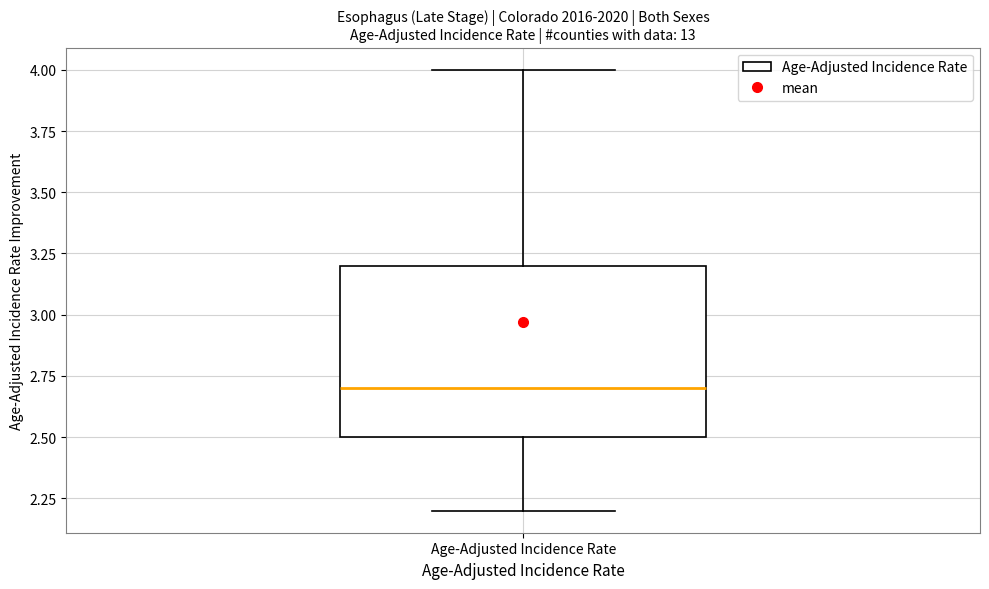

Where does the median line of the box for Age-Adjusted Incidence Rate sit on the y-axis? The values are not printed on the chart, so give them approximately, as read against the axis.

2.7